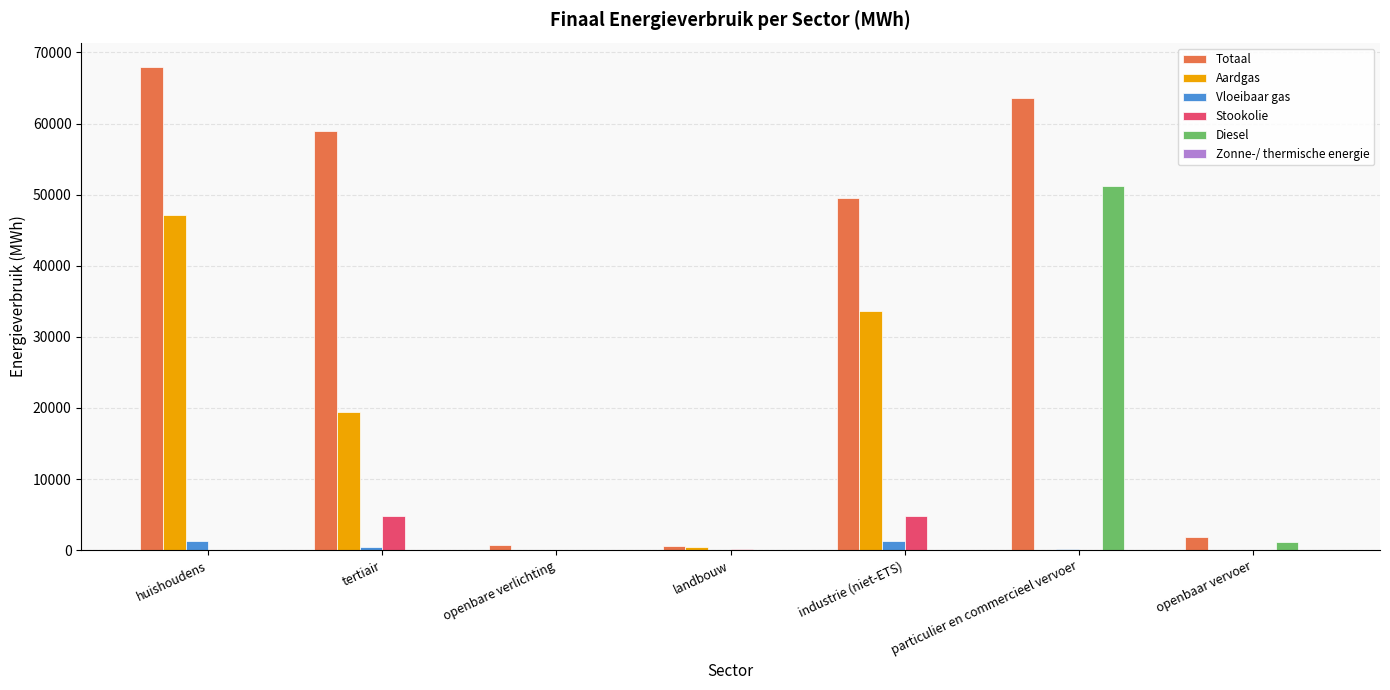

Are the bars horizontal?

No